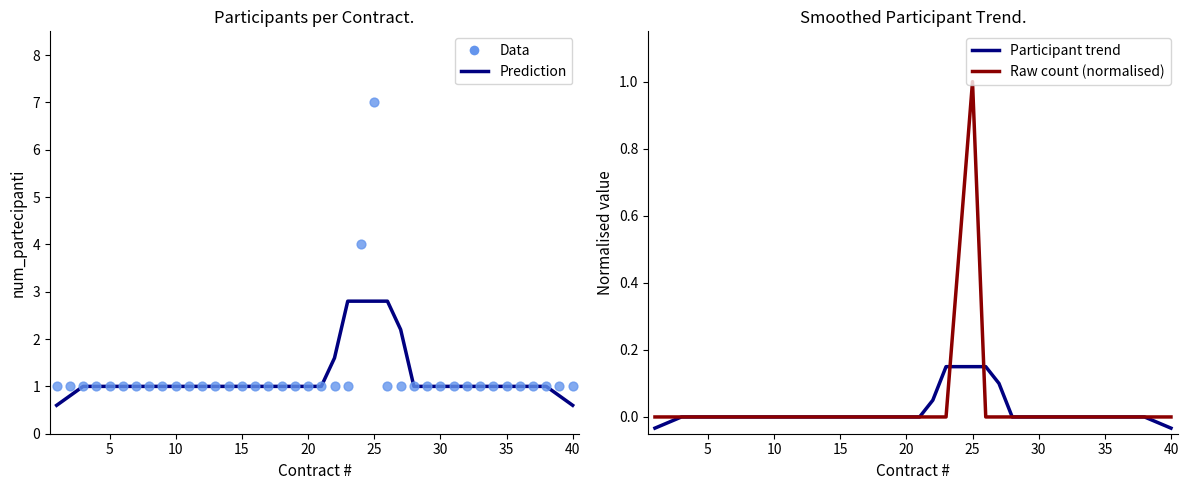

Which series contains the lowest Y value?

Participant trend